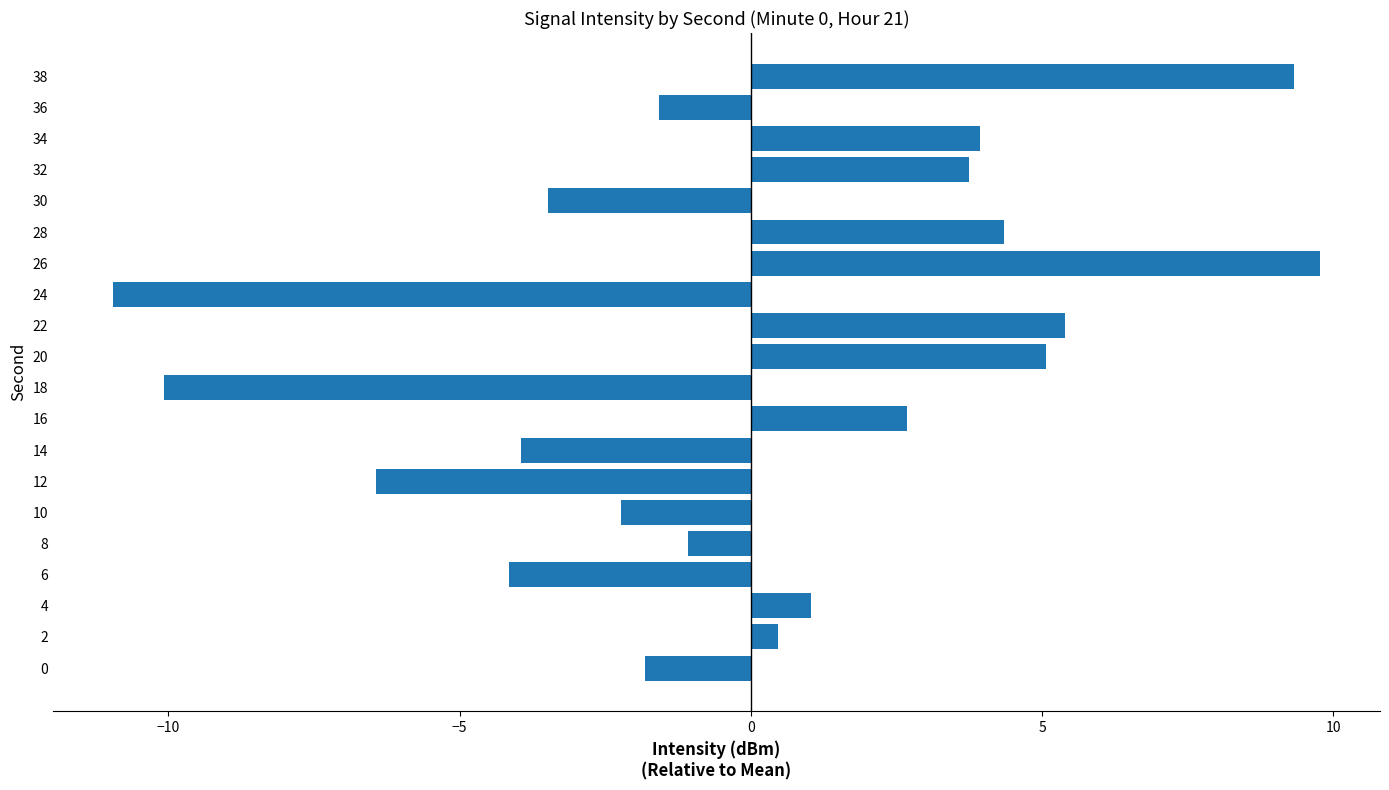

Rank the categories by value from highest to lowest.

26, 38, 22, 20, 28, 34, 32, 16, 4, 2, 8, 36, 0, 10, 30, 14, 6, 12, 18, 24